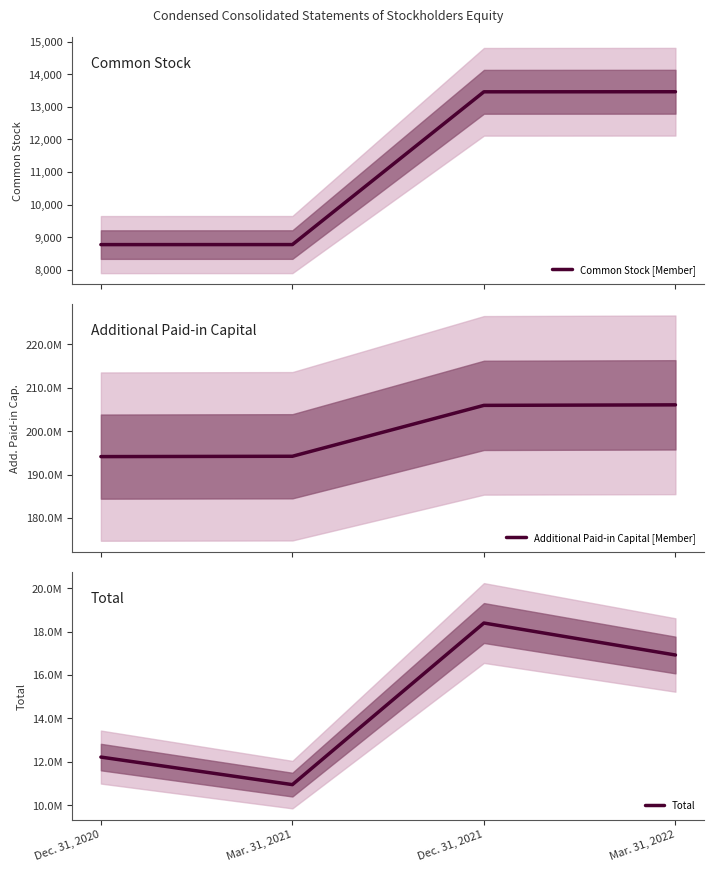

What are all the series names shown in the legend?

Common Stock [Member], Additional Paid-in Capital [Member], Total